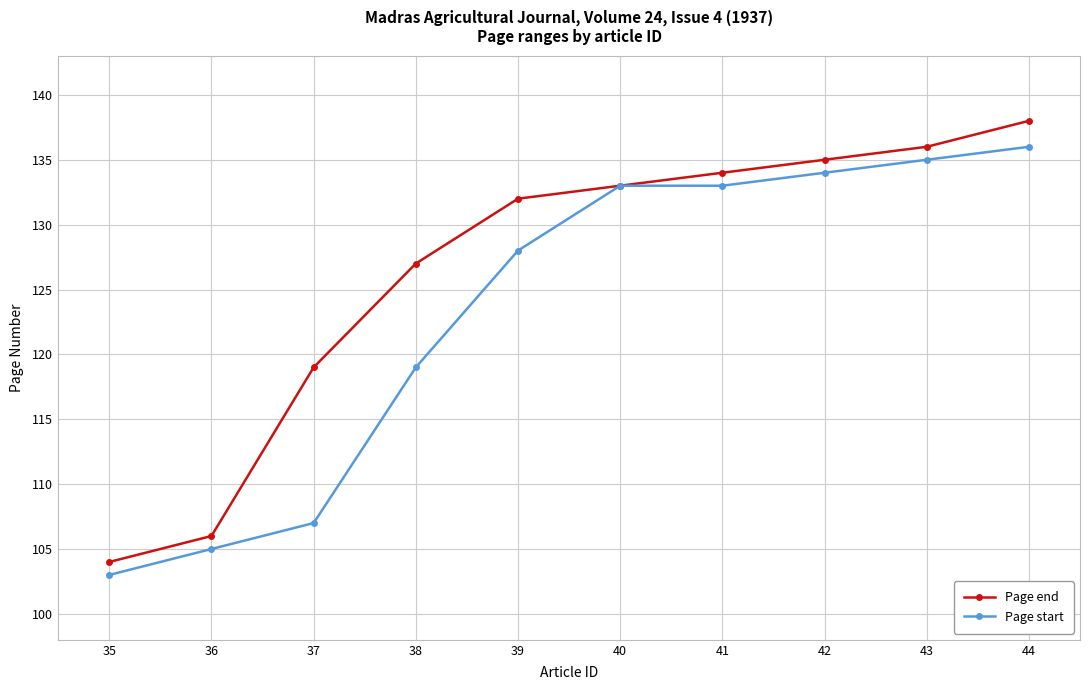

What is the sum of the Page end values at 36 and 39?

238